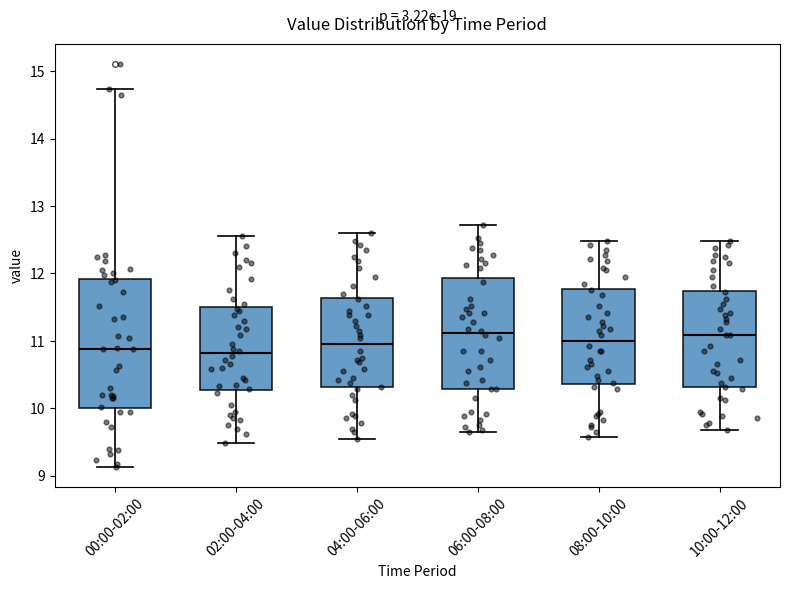

Reading left to right, read every box against the y-axis: the position of its median line, the range the box covers, and the ends of its whiskers. The values are not printed on the chart, so give them approximately, as read against the axis.

00:00-02:00: median 10.9, box 10.0 to 11.9, whiskers 9.1 to 14.7
02:00-04:00: median 10.8, box 10.3 to 11.5, whiskers 9.5 to 12.6
04:00-06:00: median 11.0, box 10.3 to 11.6, whiskers 9.6 to 12.6
06:00-08:00: median 11.1, box 10.3 to 11.9, whiskers 9.7 to 12.7
08:00-10:00: median 11.0, box 10.4 to 11.8, whiskers 9.6 to 12.5
10:00-12:00: median 11.1, box 10.3 to 11.7, whiskers 9.7 to 12.5